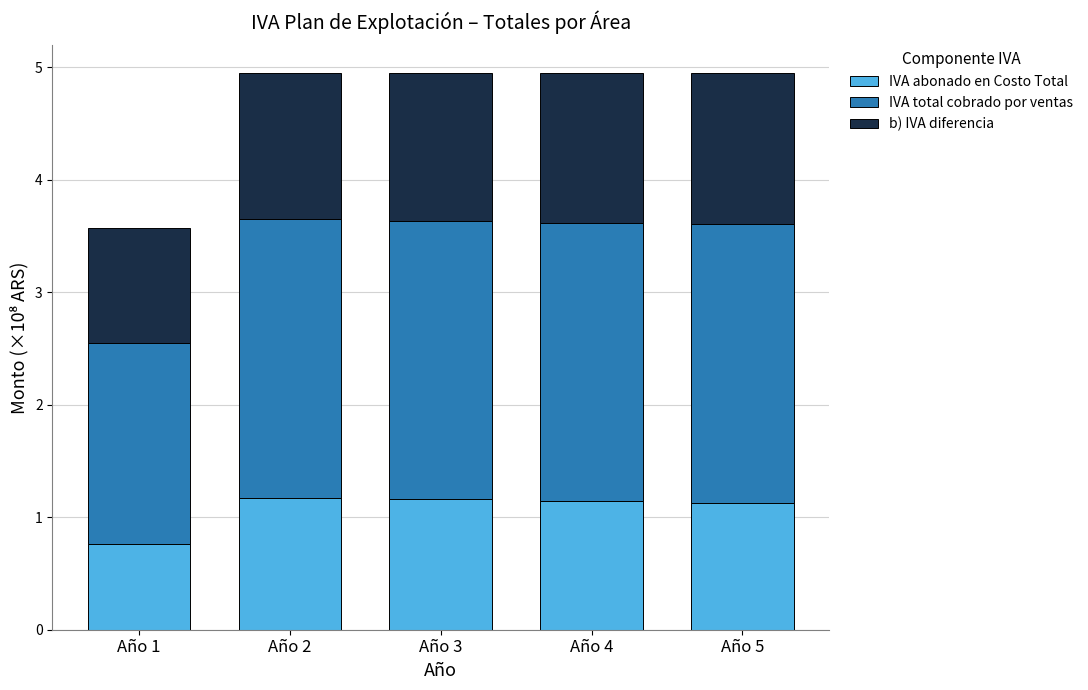

Where is IVA abonado en Costo Total nearest to the value 0?

Año 1